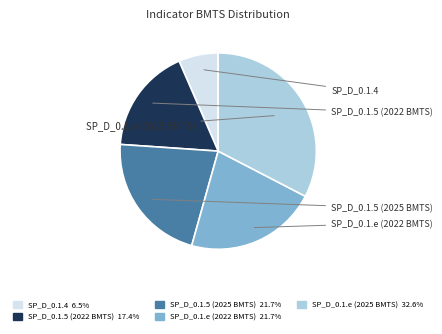

Which slice is the smallest?

SP_D_0.1.4